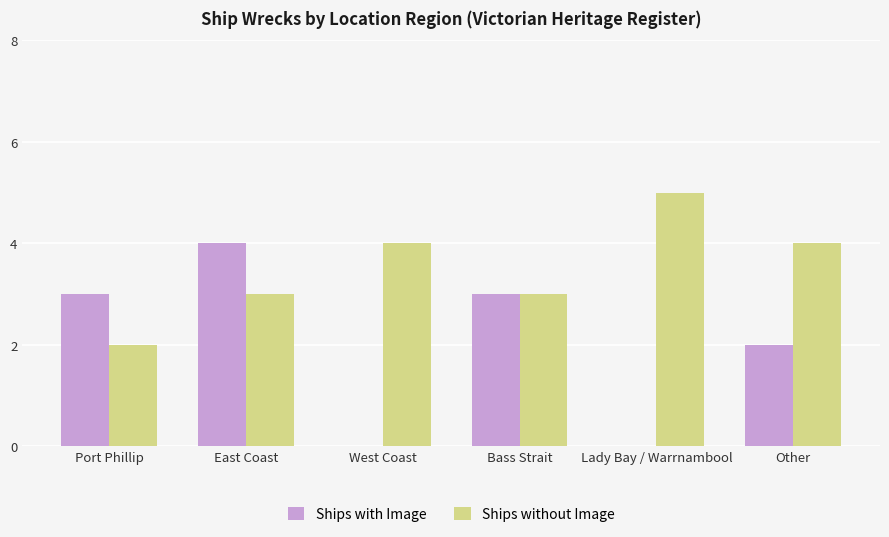

How many data points does each series have?

6